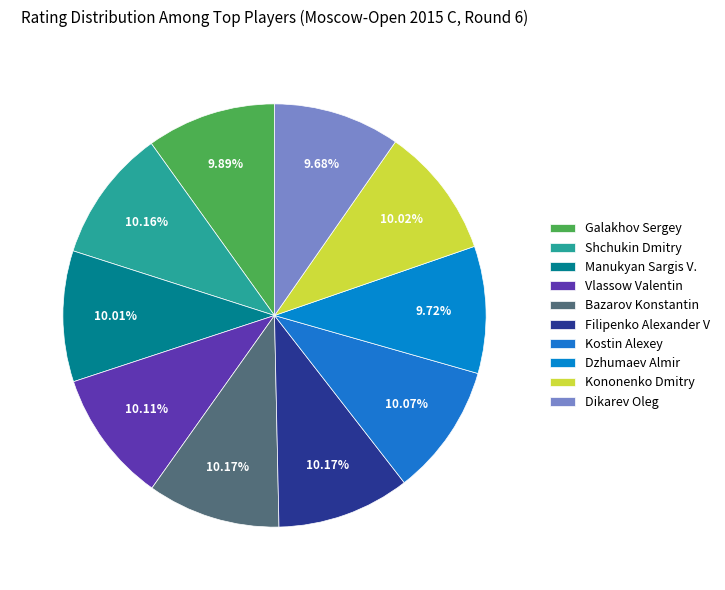

What percentage is the Vlassow Valentin slice, to the nearest percent?

10%